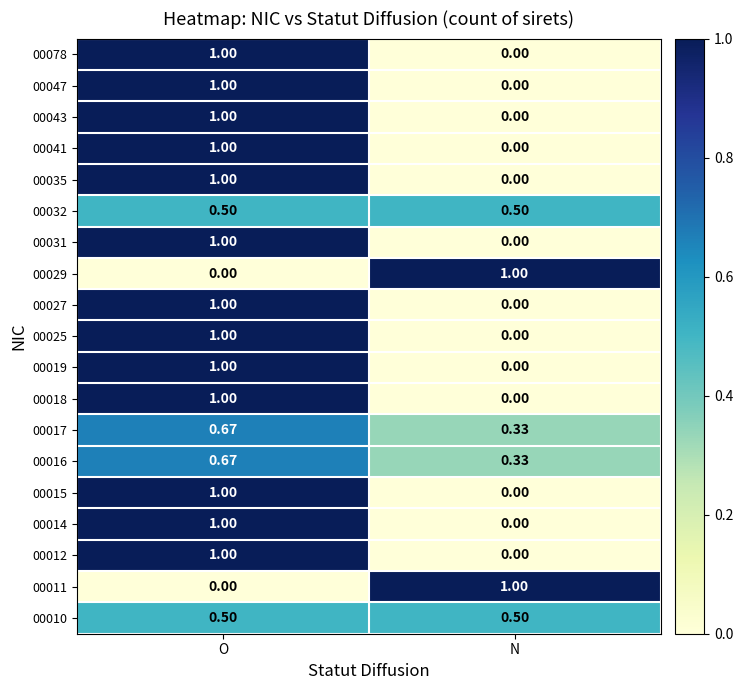

At which category is the sum across all series the highest?

O